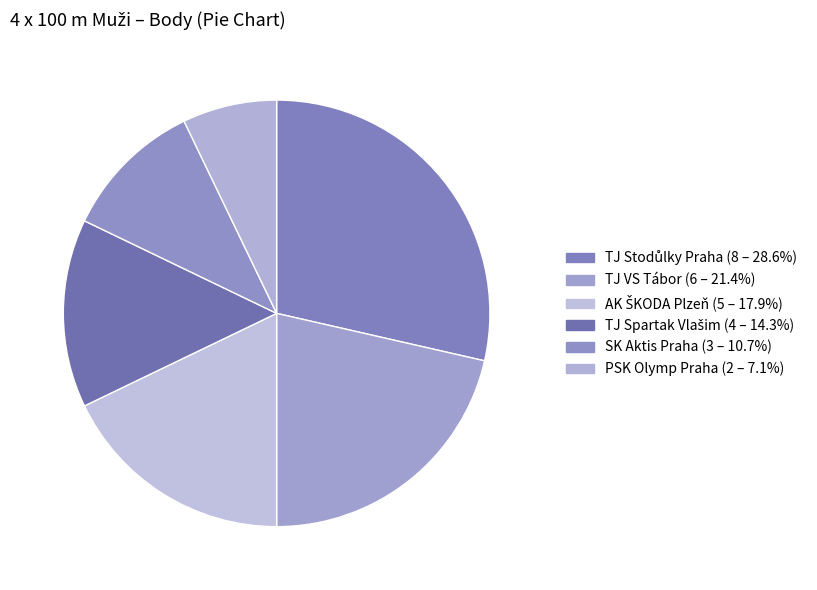

What is the largest slice in the pie chart?

TJ Stodůlky Praha